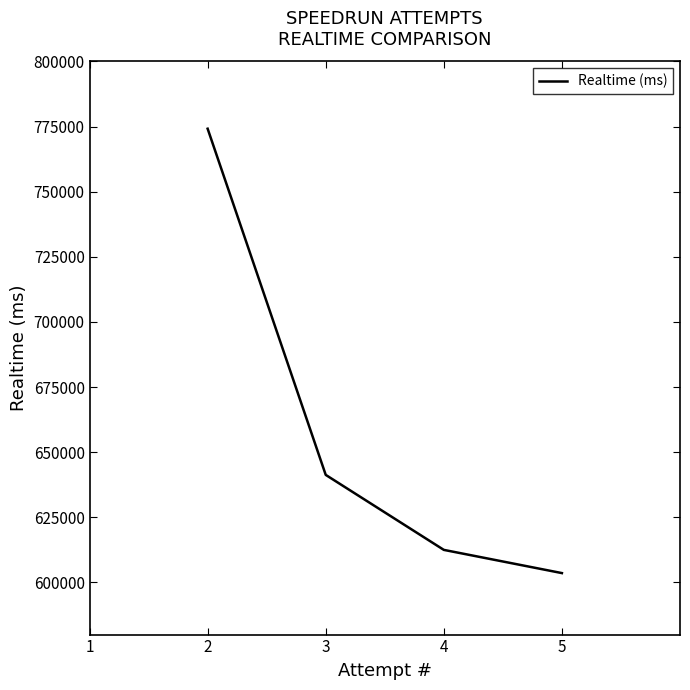

Reading left to right, what are all the values shown in this chart?

774188	641303	612514	603603